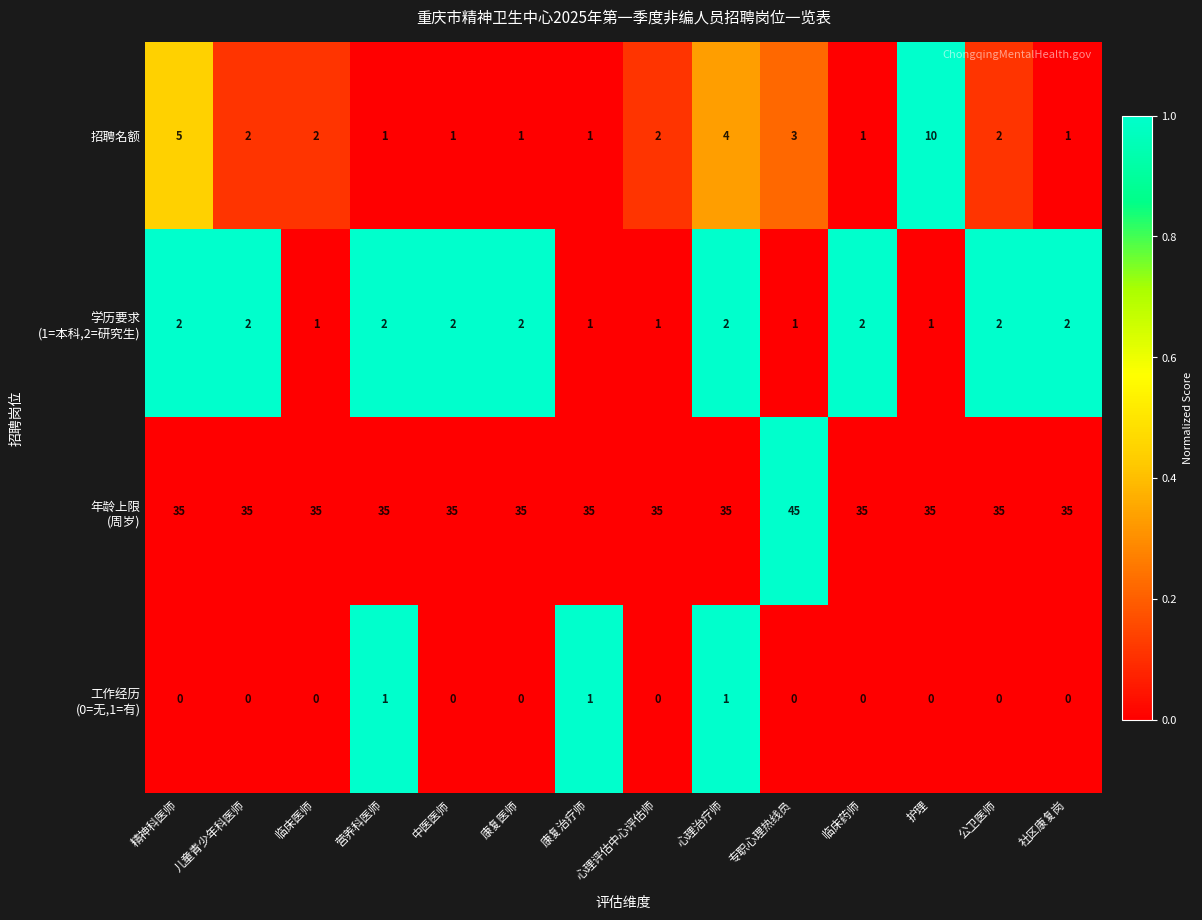

At which category is the sum across all series the highest?

专职心理热线员